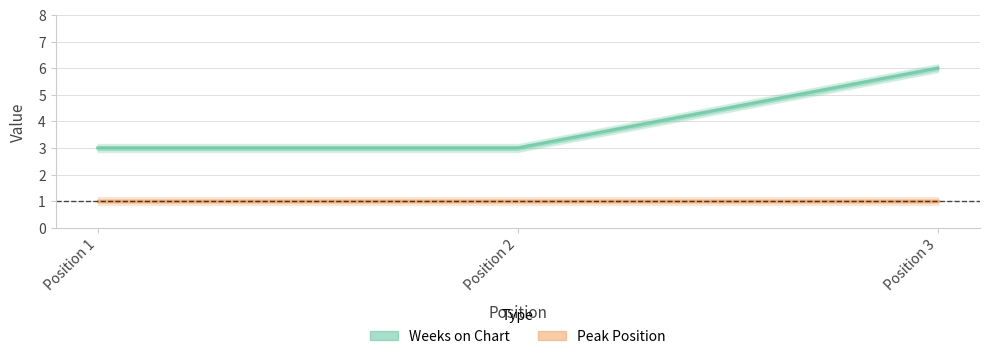

What is the value of the Weeks on Chart point at the 2nd from the left?

3